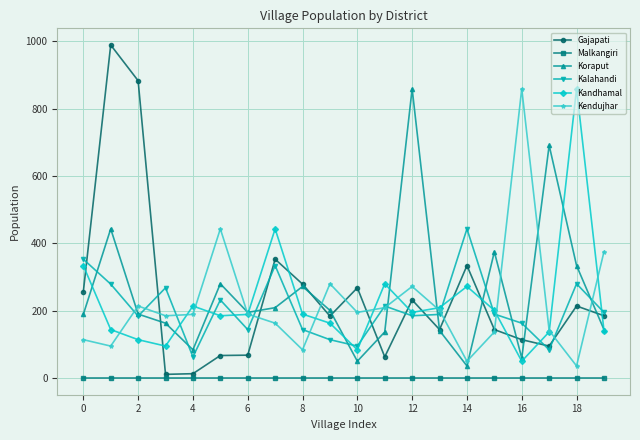

In Kandhamal, how many points are higher than both neighbors (excluding endpoints)?

5